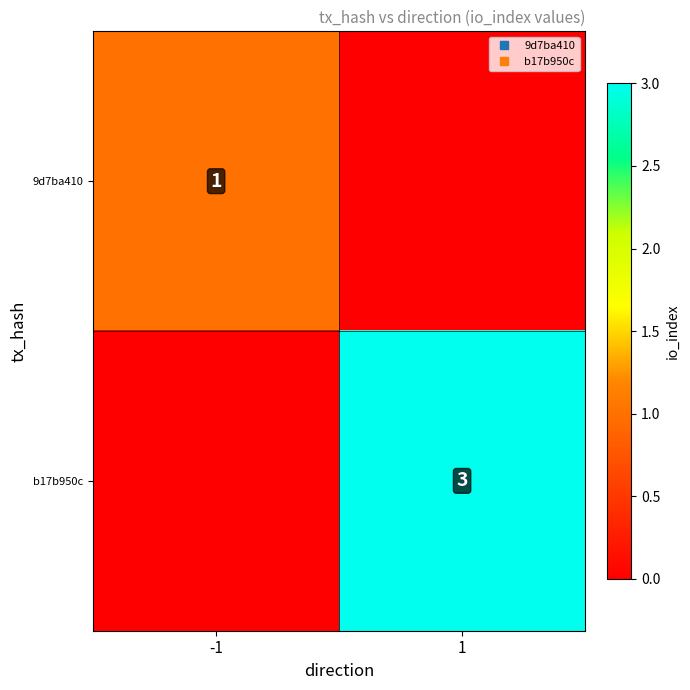

The value of 9d7ba410 at -1 is 0. True or false?

False